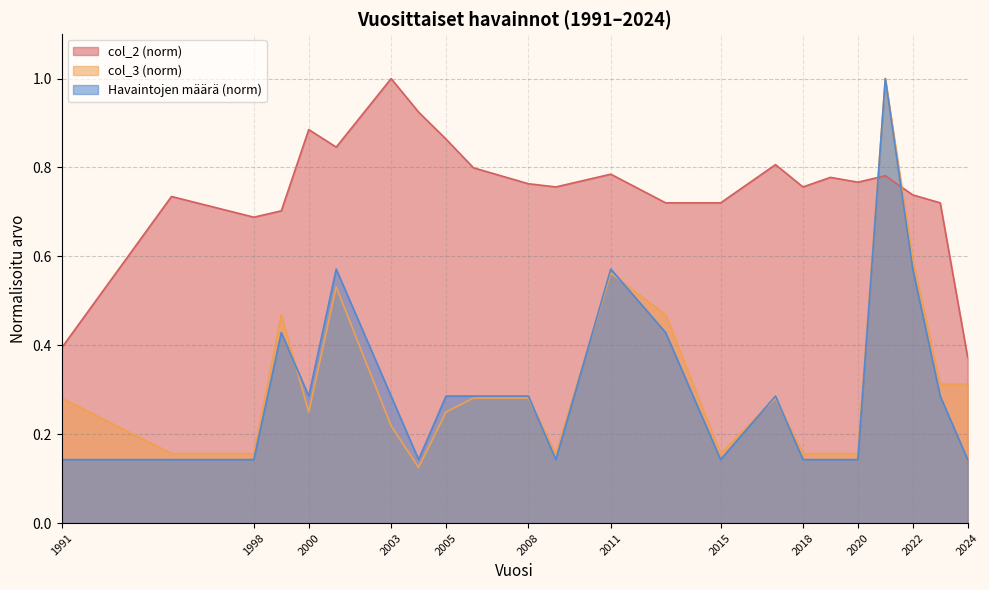

The col_3 series shows 1.0 at 2021. True or false?

True